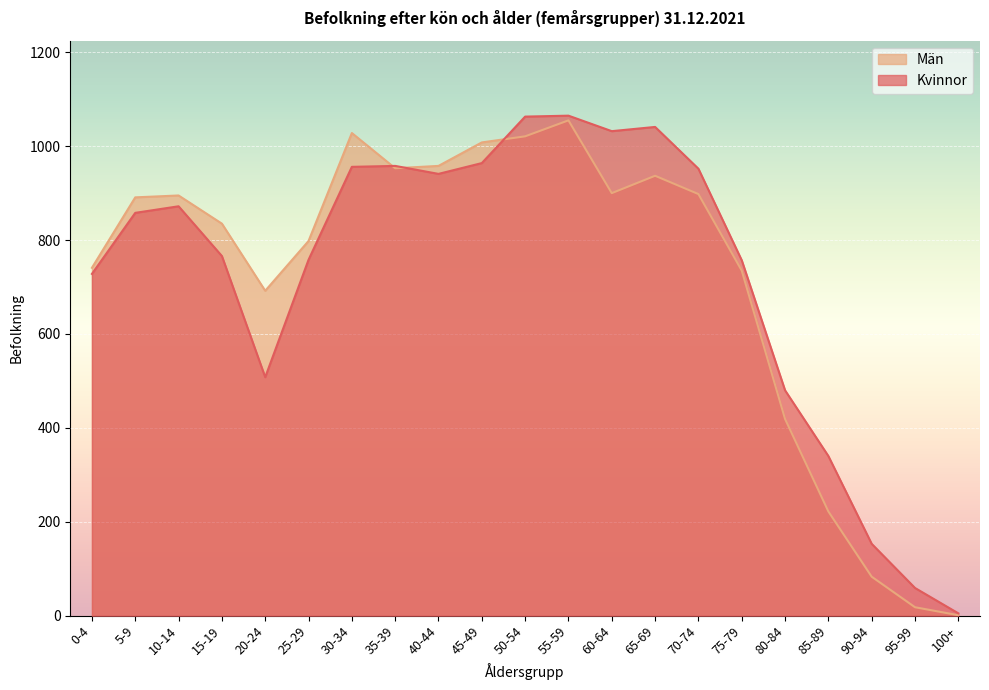

What is the label of the 2nd point from the right?

95-99